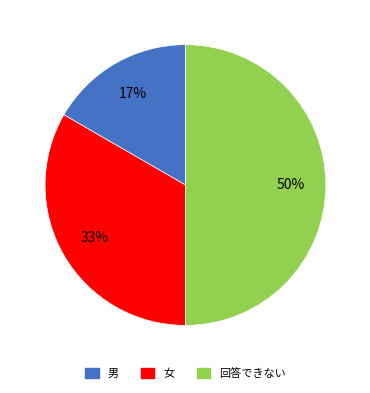

How many slices are in this pie chart?

3